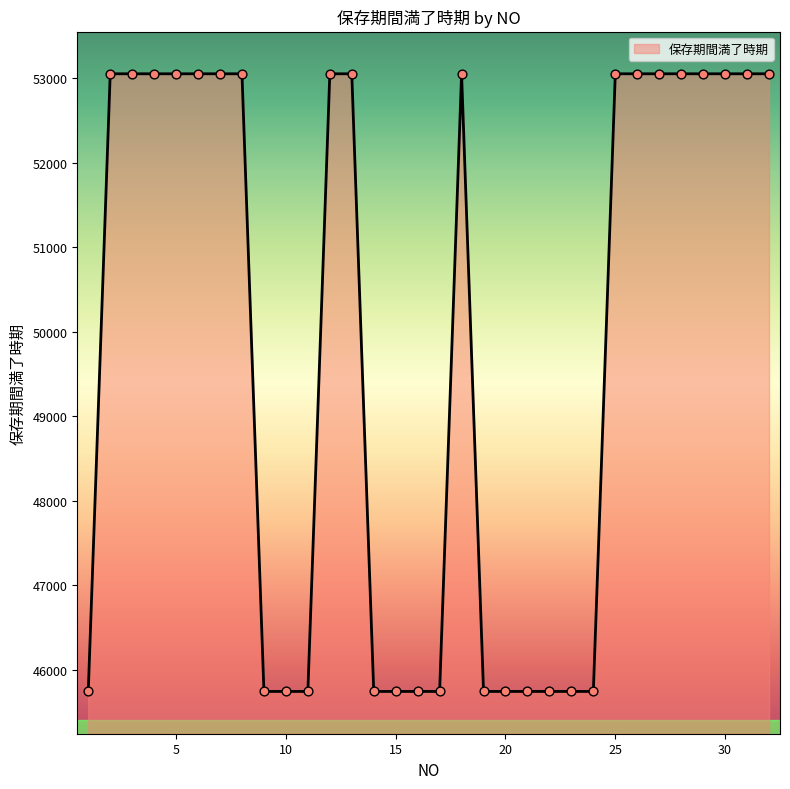

What is the smallest value displayed?

45747